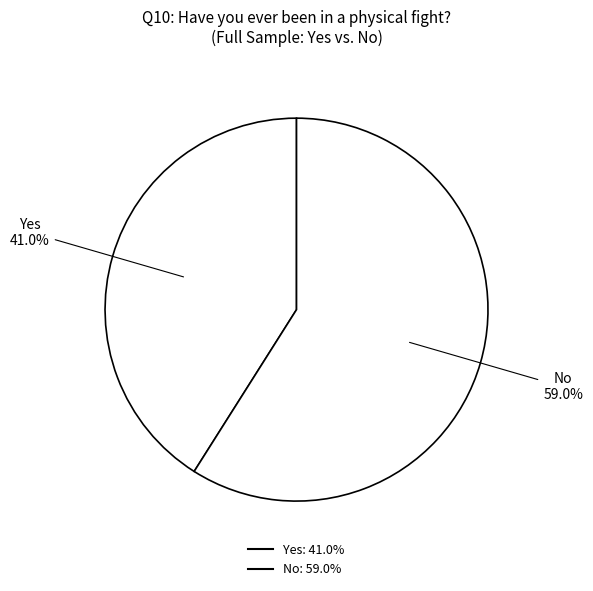

How many slices are in this pie chart?

2